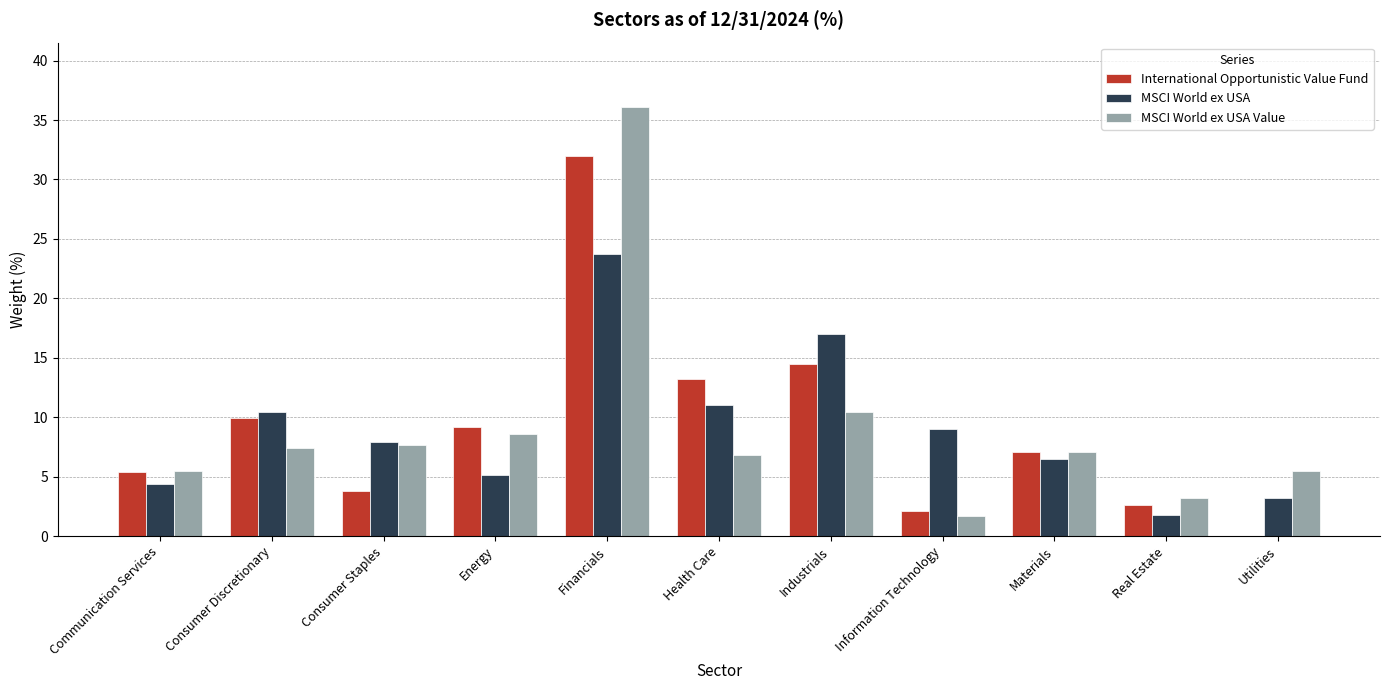

Reading left to right, transcribe all the data shown in this chart.

International Opportunistic Value Fund: 5.4	9.9	3.8	9.2	32.0	13.2	14.5	2.1	7.1	2.6	0.0
MSCI World ex USA: 4.4	10.4	7.9	5.1	23.7	11.0	17.0	9.0	6.5	1.8	3.2
MSCI World ex USA Value: 5.5	7.4	7.7	8.6	36.1	6.8	10.4	1.7	7.1	3.2	5.5